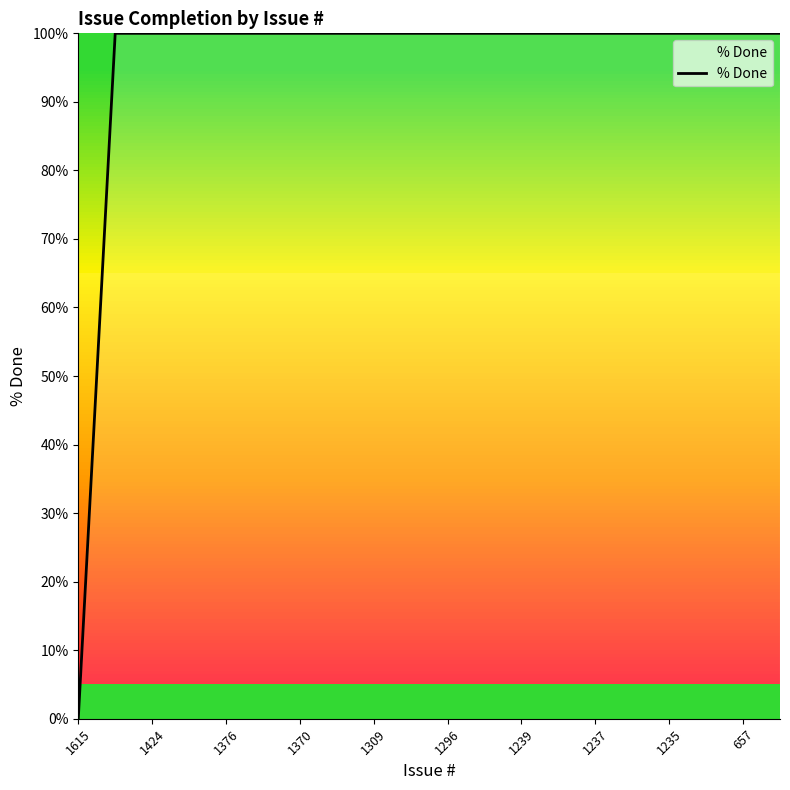

What is the difference between the maximum and minimum values?

100